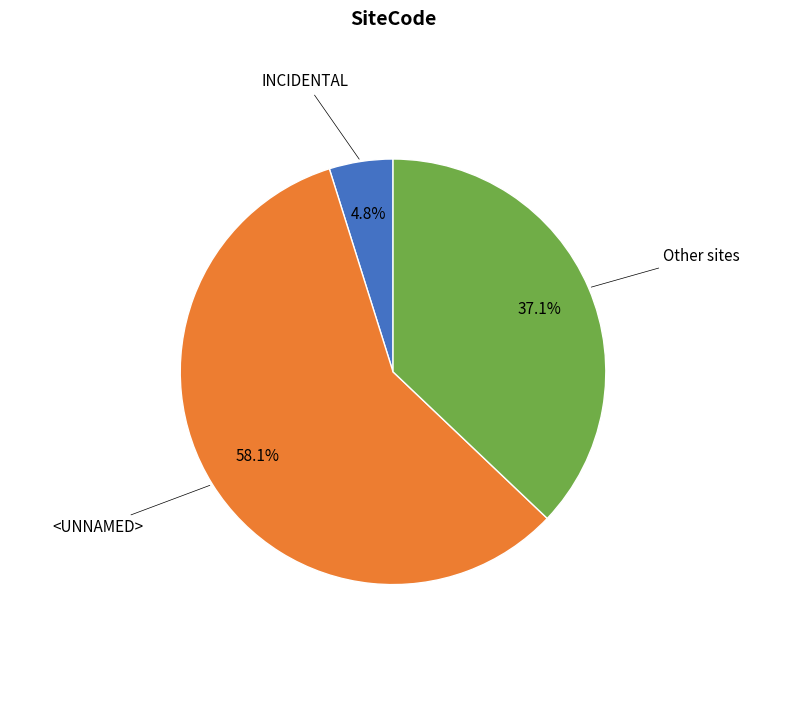

Is there a majority slice in this chart?

Yes